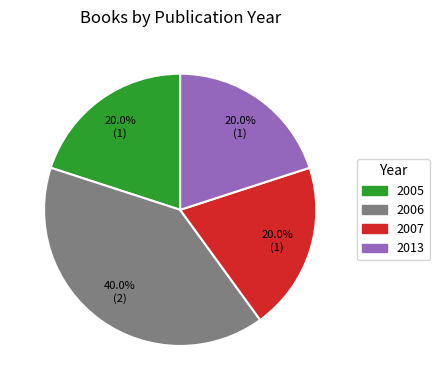

Is there any slice that represents more than half of the pie?

No